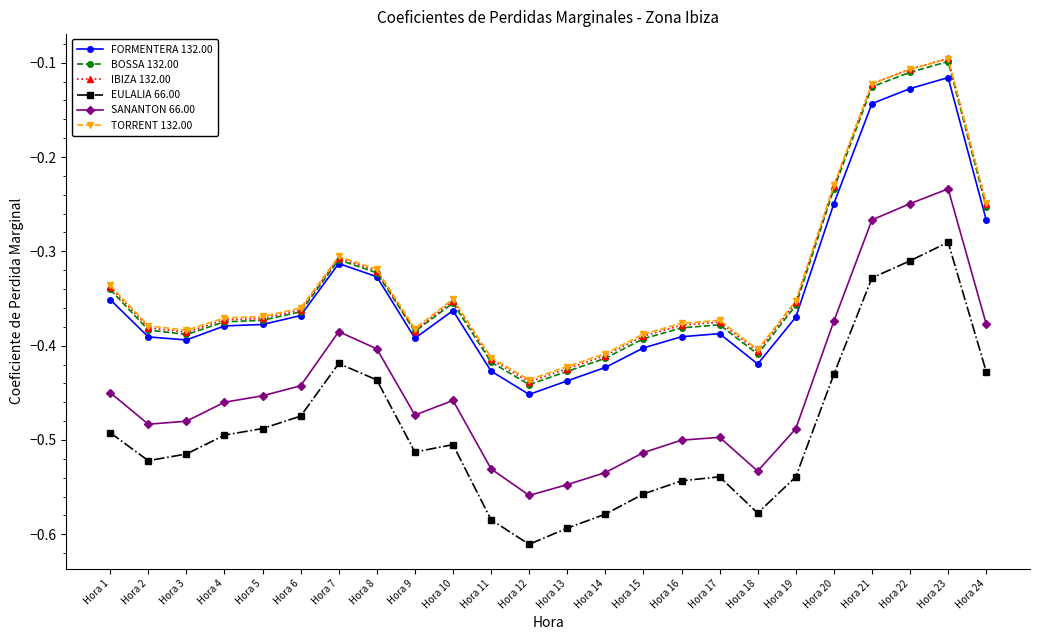

In BOSSA 132.00, how many points are lower than both neighbors (excluding endpoints)?

4